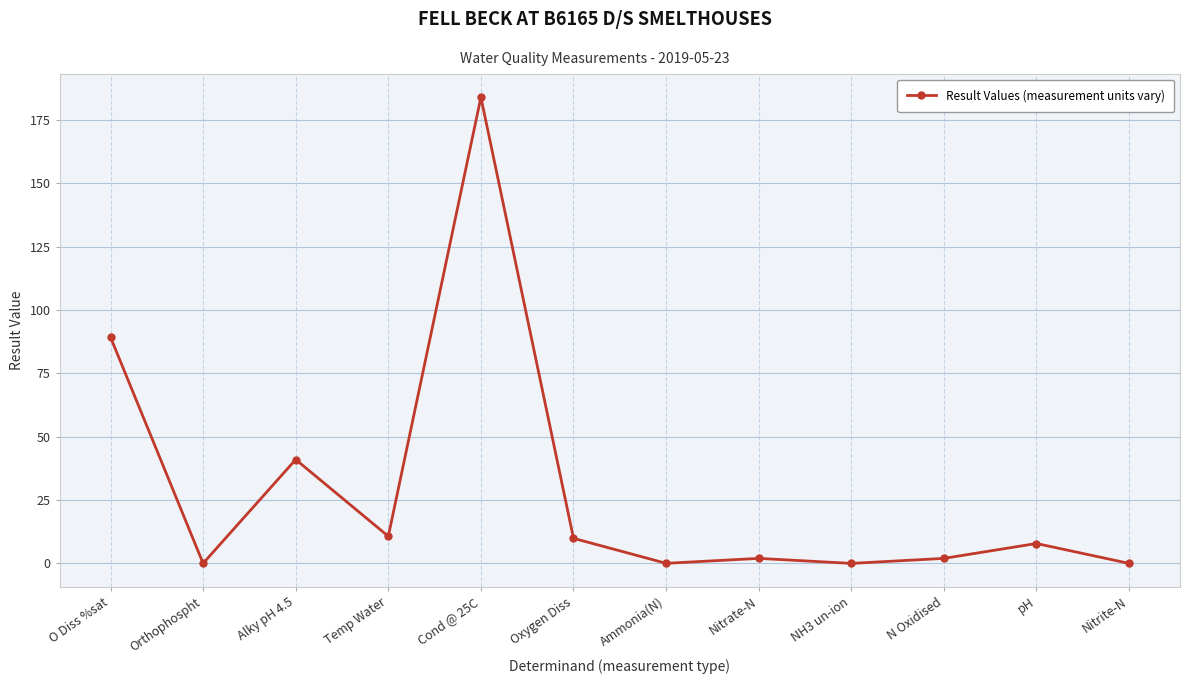

What is the label of the 12th point from the right?

O Diss %sat